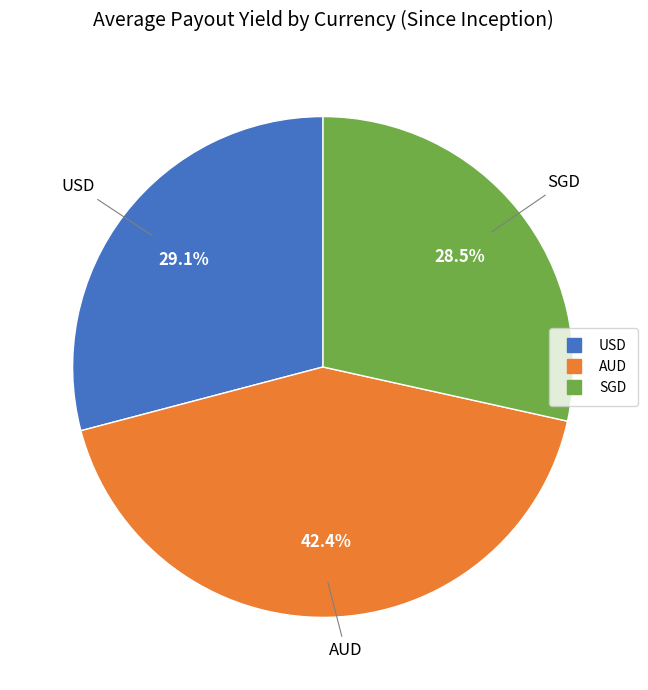

To the nearest percent, what percentage of the pie is USD?

29%